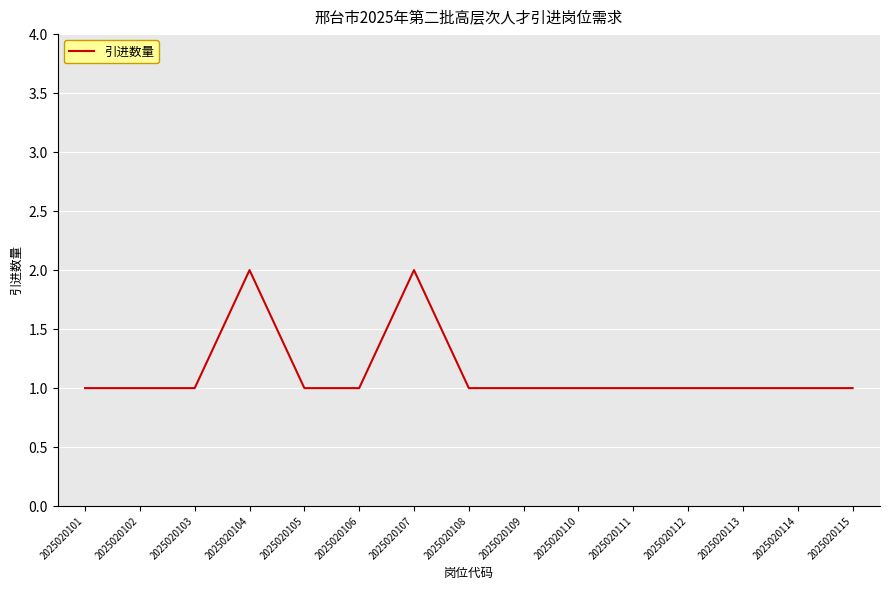

Reading right to left, what are all the values shown in this chart?

2025020115=1	2025020114=1	2025020113=1	2025020112=1	2025020111=1	2025020110=1	2025020109=1	2025020108=1	2025020107=2	2025020106=1	2025020105=1	2025020104=2	2025020103=1	2025020102=1	2025020101=1